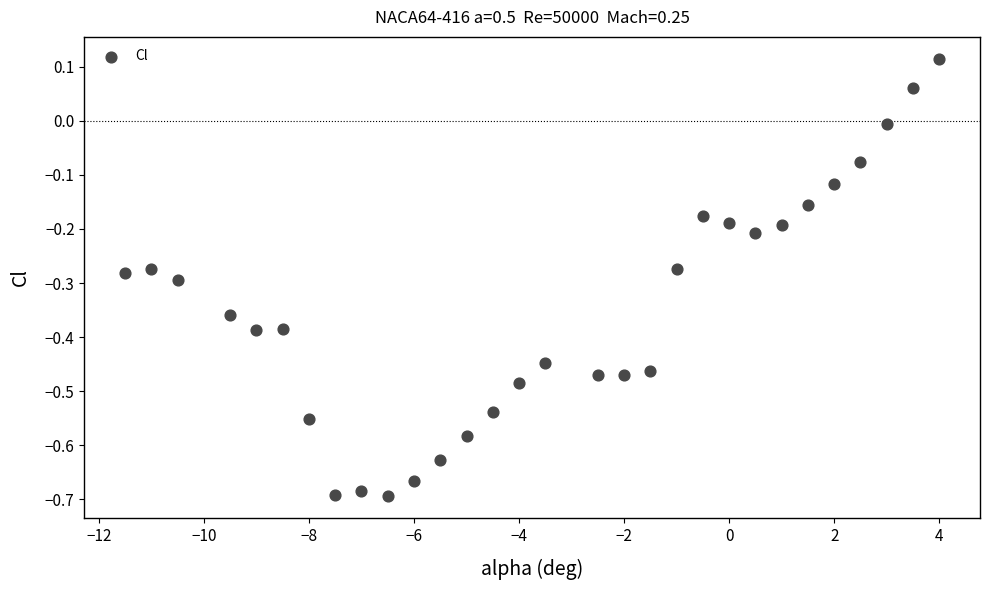

What is the range of X values (max minus min)?

15.5